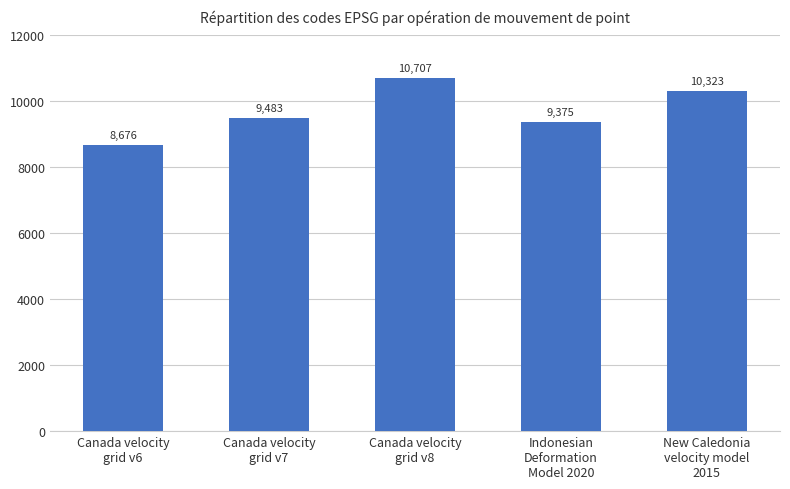

What is the sum of all values?

48564